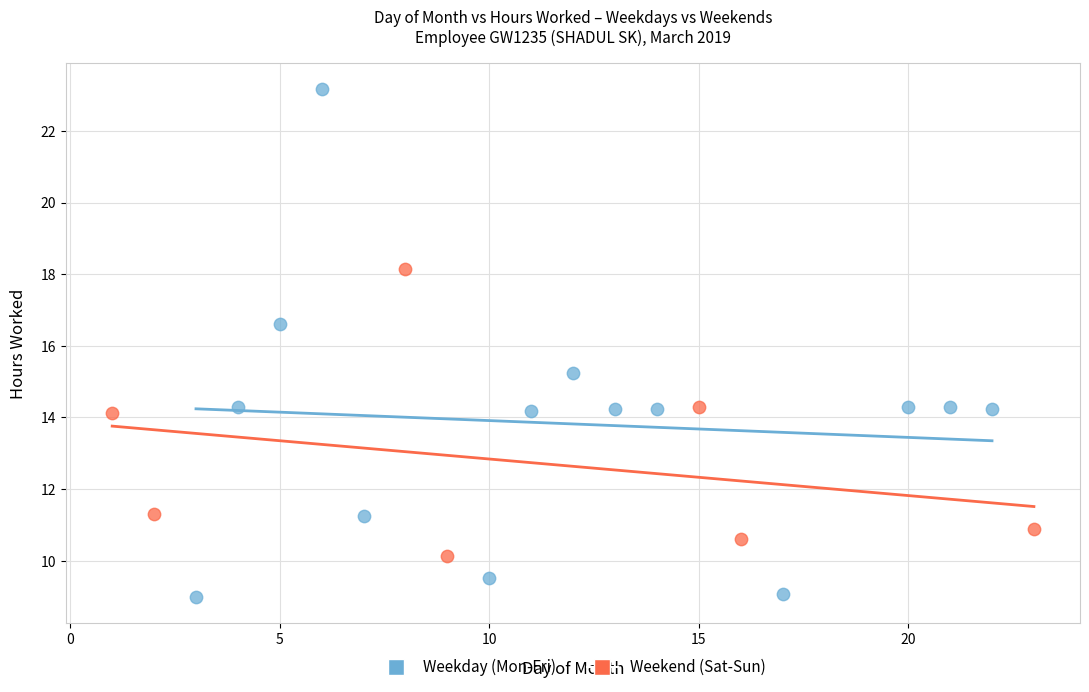

Which series reaches the maximum Y coordinate?

Weekday (Mon-Fri)